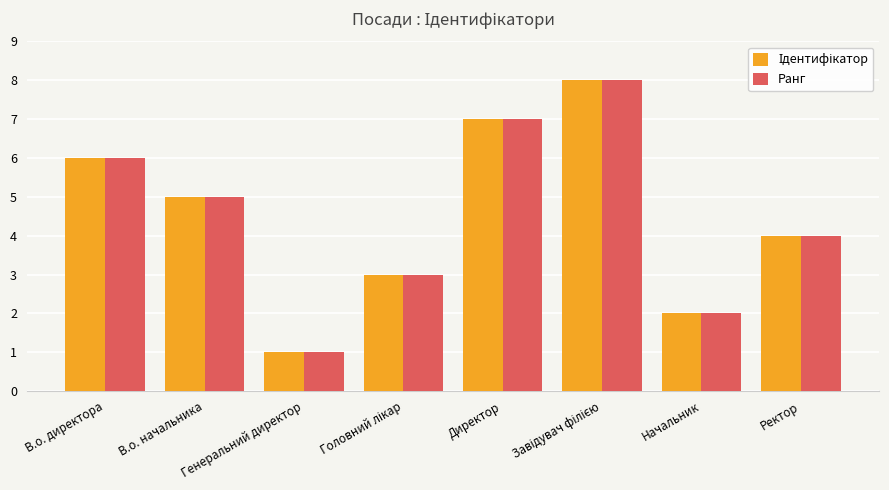

What is the sum of all Ранг values?

36